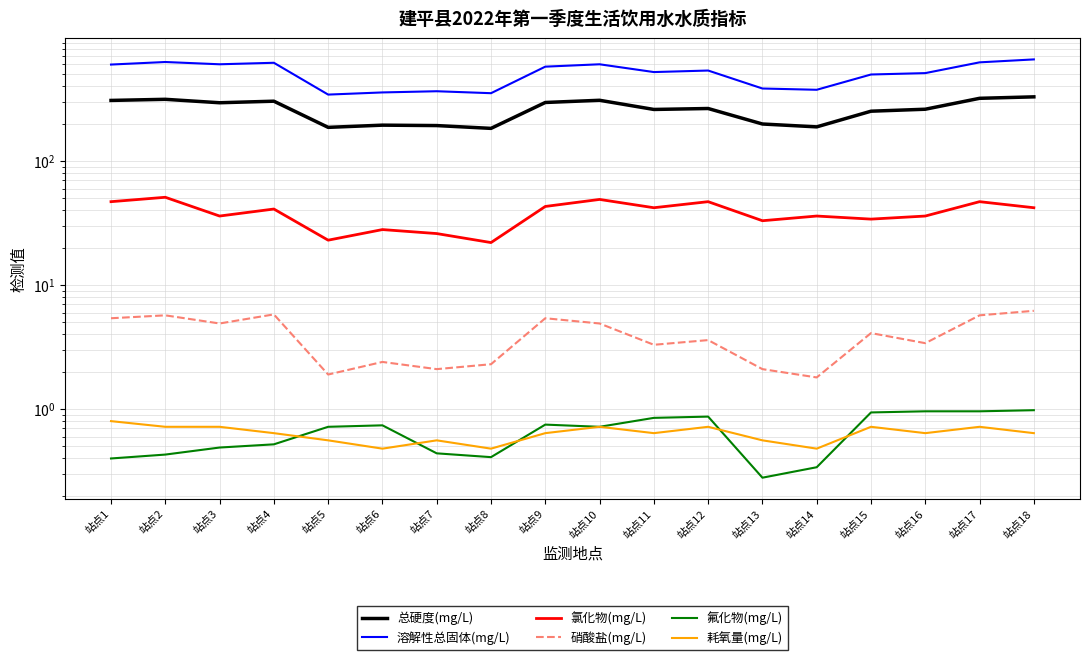

What is the lowest value of the 溶解性总固体(mg/L) series?

343.0